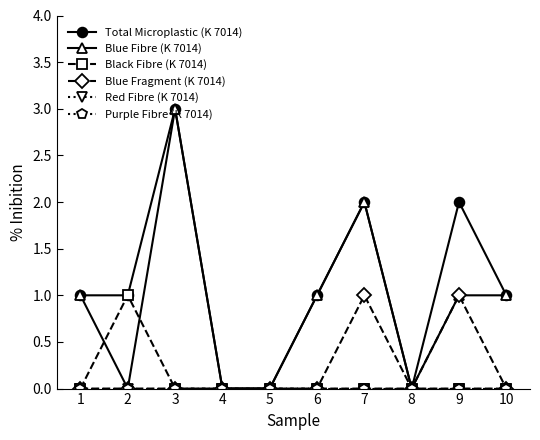

Reading left to right, extract all data points from this chart.

Total Microplastic (K 7014): 1=1	2=1	3=3	4=0	5=0	6=1	7=2	8=0	9=2	10=1
Blue Fibre (K 7014): 1=1	2=0	3=3	4=0	5=0	6=1	7=2	8=0	9=1	10=1
Black Fibre (K 7014): 1=0	2=1	3=0	4=0	5=0	6=0	7=0	8=0	9=0	10=0
Blue Fragment (K 7014): 1=0	2=0	3=0	4=0	5=0	6=0	7=1	8=0	9=1	10=0
Red Fibre (K 7014): 1=0	2=0	3=0	4=0	5=0	6=0	7=0	8=0	9=0	10=0
Purple Fibre (K 7014): 1=0	2=0	3=0	4=0	5=0	6=0	7=0	8=0	9=0	10=0